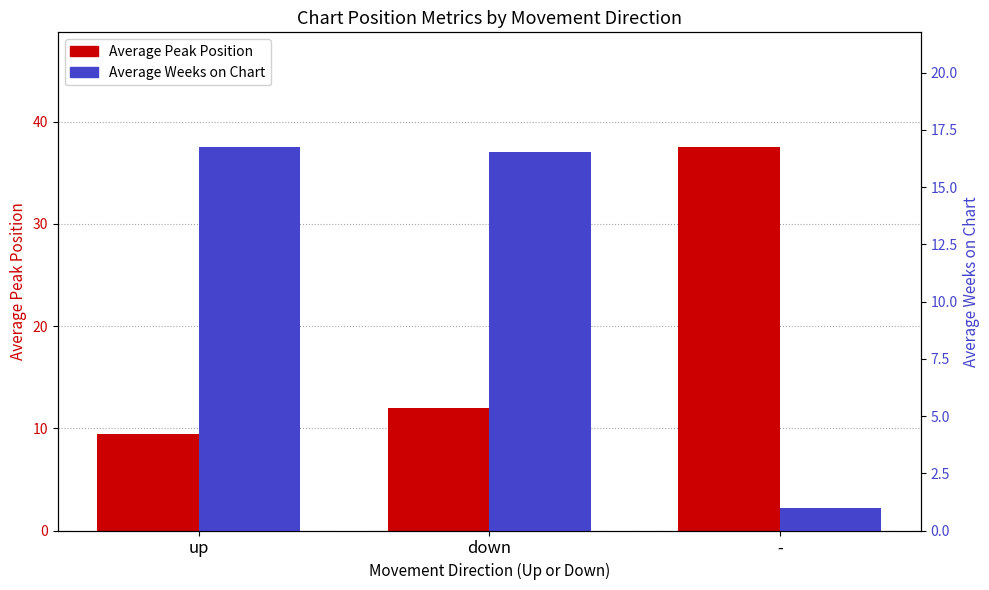

What is the difference between the highest and lowest values at down?

4.5